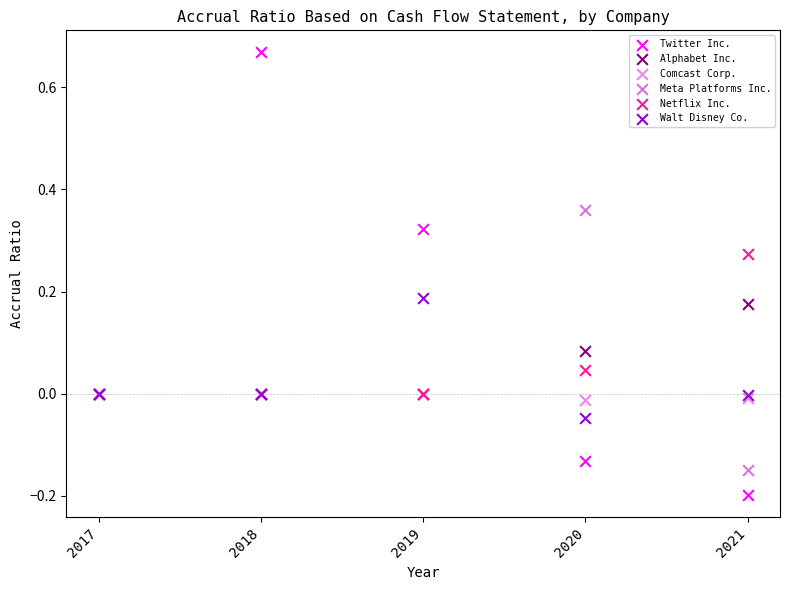

What are all the series names shown in the legend?

Twitter Inc., Alphabet Inc., Comcast Corp., Meta Platforms Inc., Netflix Inc., Walt Disney Co.